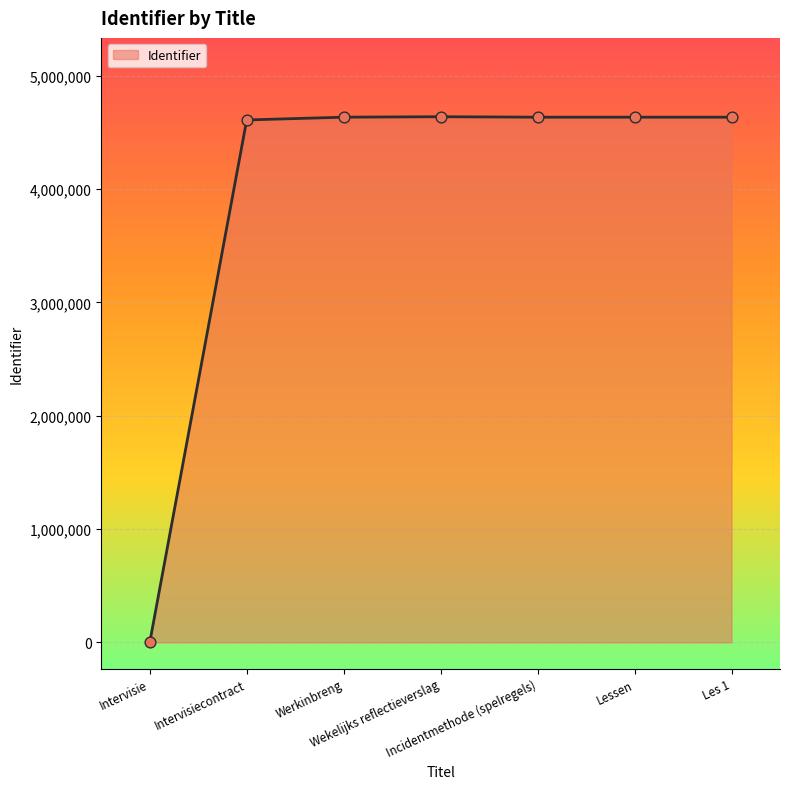

Which has a higher value, Intervisie or Les 1?

Les 1